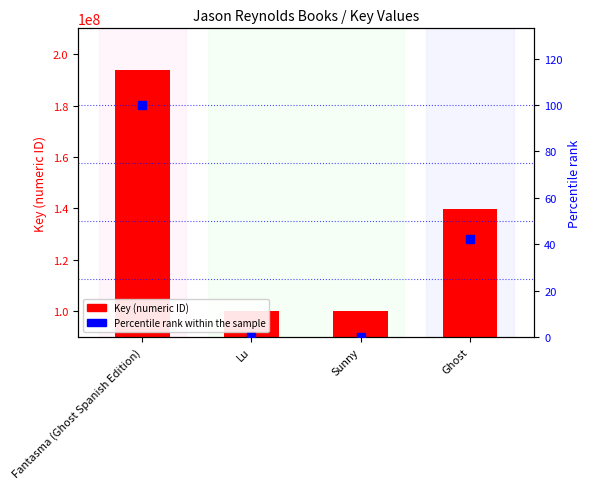

At how many categories does at least one series exceed 151635544?

1